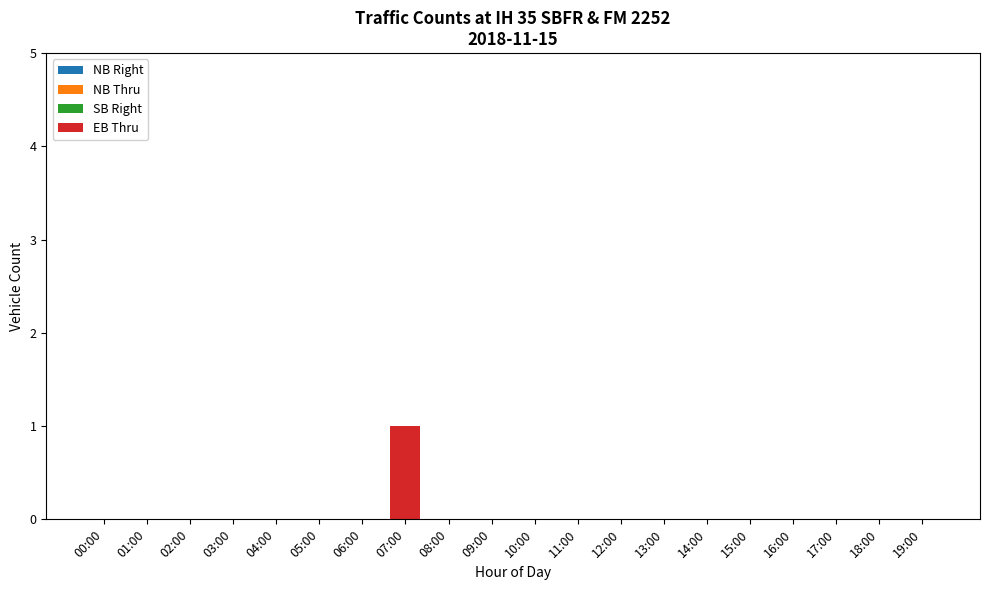

Which label corresponds to the largest value in the chart?

07:00